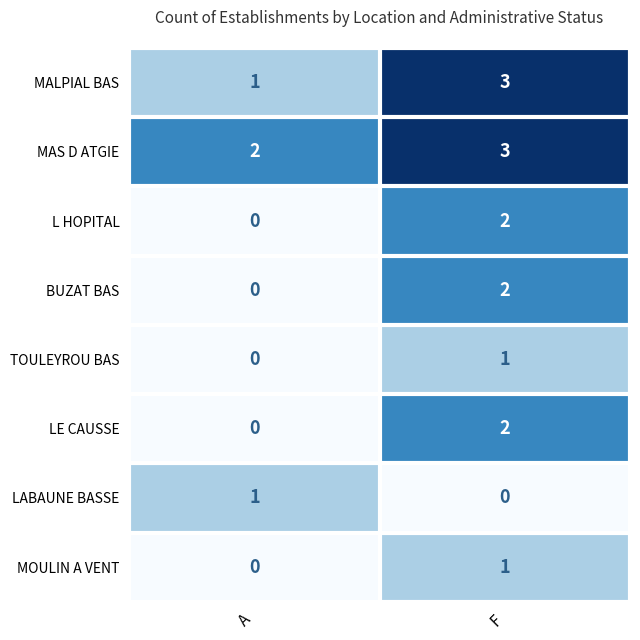

What is the total value across all series at F?

14